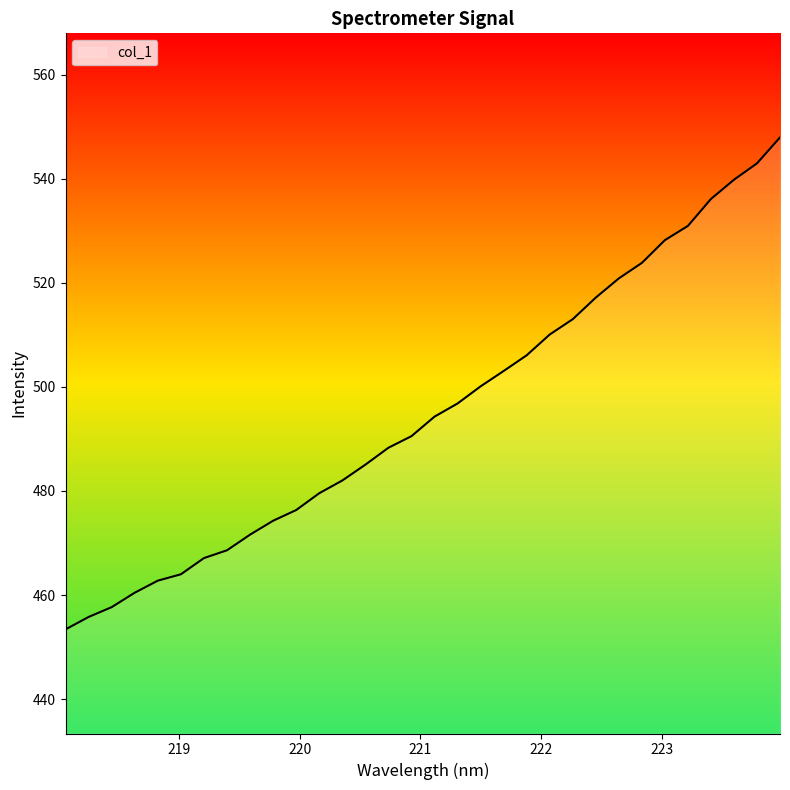

What is the greatest value displayed?

547.9